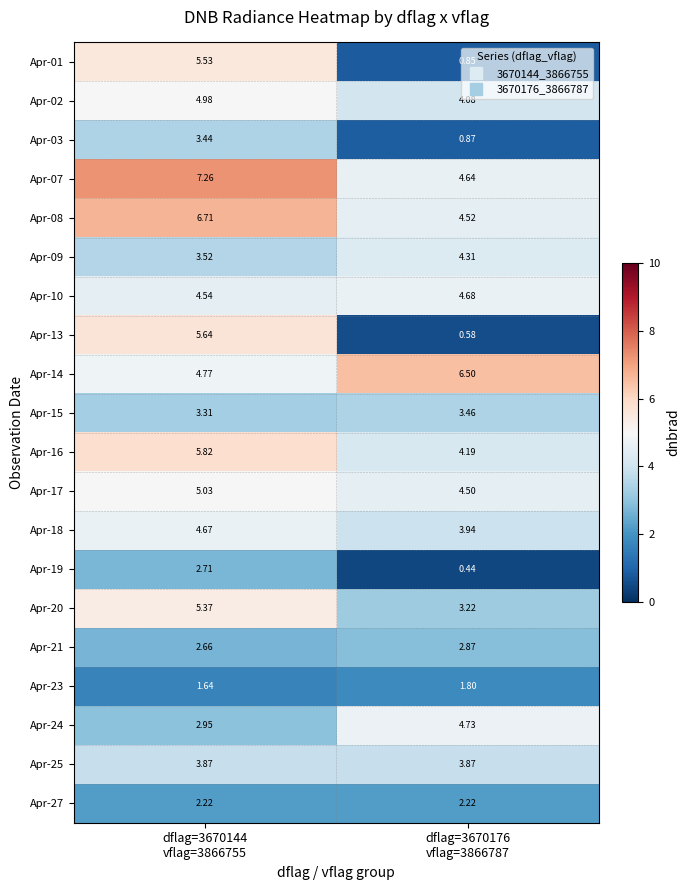

How many values in the Apr-14 series are below 6?

1